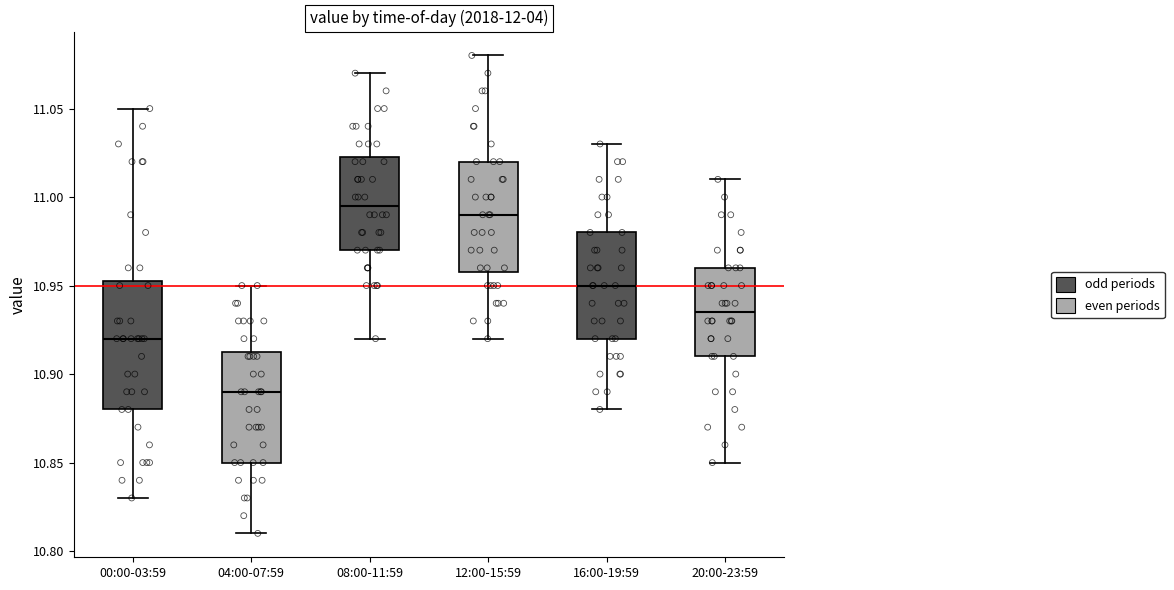

Reading left to right, transcribe this box plot: for each box, give where its median line is, the range the box spans, and where its two whiskers end, as read against the y-axis. The values are not printed on the chart, so give them approximately, as read against the axis.

00:00-03:59: median 10.920, box 10.880 to 10.955, whiskers 10.830 to 11.050
04:00-07:59: median 10.890, box 10.850 to 10.915, whiskers 10.810 to 10.950
08:00-11:59: median 10.995, box 10.970 to 11.025, whiskers 10.920 to 11.070
12:00-15:59: median 10.990, box 10.960 to 11.020, whiskers 10.920 to 11.080
16:00-19:59: median 10.950, box 10.920 to 10.980, whiskers 10.880 to 11.030
20:00-23:59: median 10.935, box 10.910 to 10.960, whiskers 10.850 to 11.010